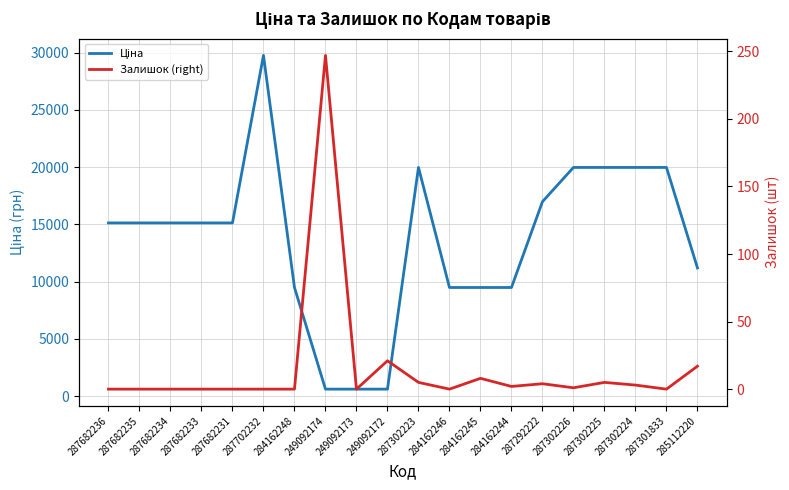

How many interior local peaks does the Ціна series have?

2